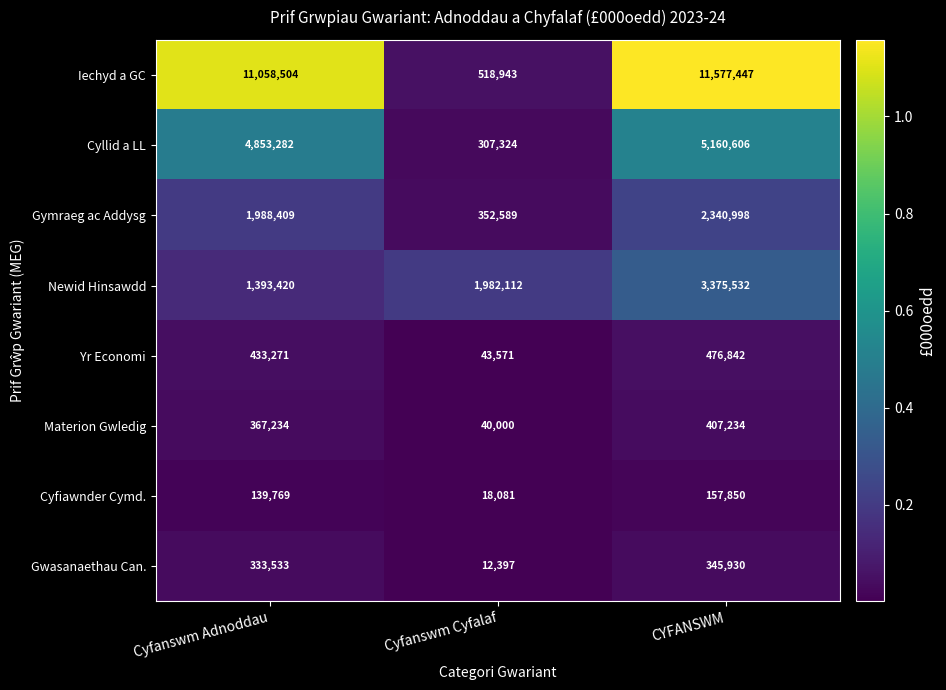

Is it true that Materion Gwledig equals 407234 at CYFANSWM?

True